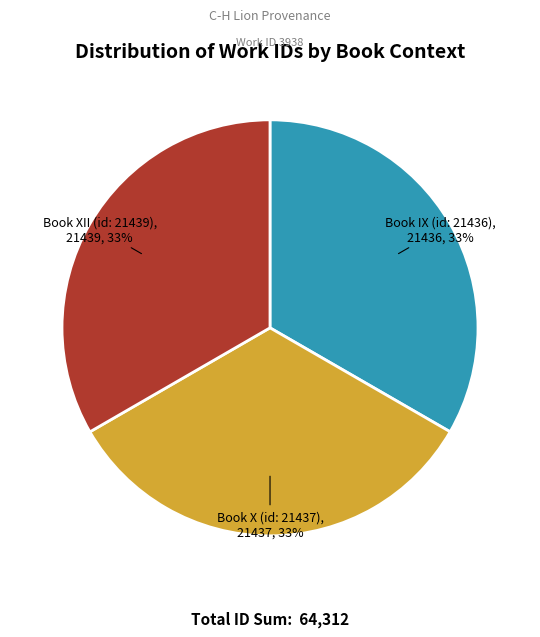

Approximately how many times larger is the value at Book XII (id: 21439) compared to Book X (id: 21437)?

1.0